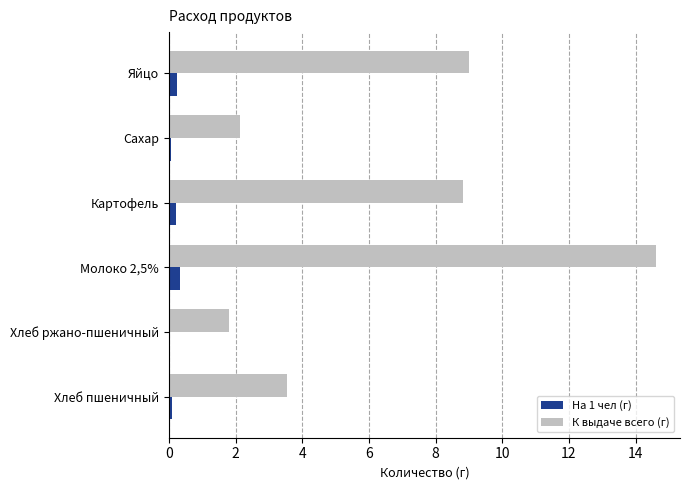

What is the sum of all На 1 чел (г) values?

1.0